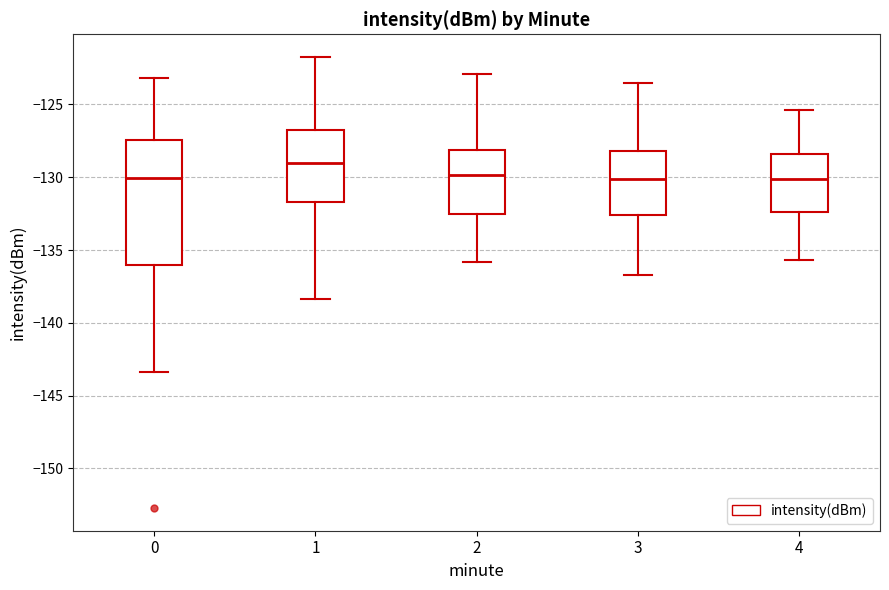

Reading left to right, read every box against the y-axis: the position of its median line, the range the box covers, and the ends of its whiskers. The values are not printed on the chart, so give them approximately, as read against the axis.

0: median -130.0, box -136.0 to -127.5, whiskers -143.5 to -123.0
1: median -129.0, box -131.5 to -127.0, whiskers -138.5 to -121.5
2: median -130.0, box -132.5 to -128.0, whiskers -136.0 to -123.0
3: median -130.0, box -132.5 to -128.0, whiskers -136.5 to -123.5
4: median -130.0, box -132.5 to -128.5, whiskers -135.5 to -125.5